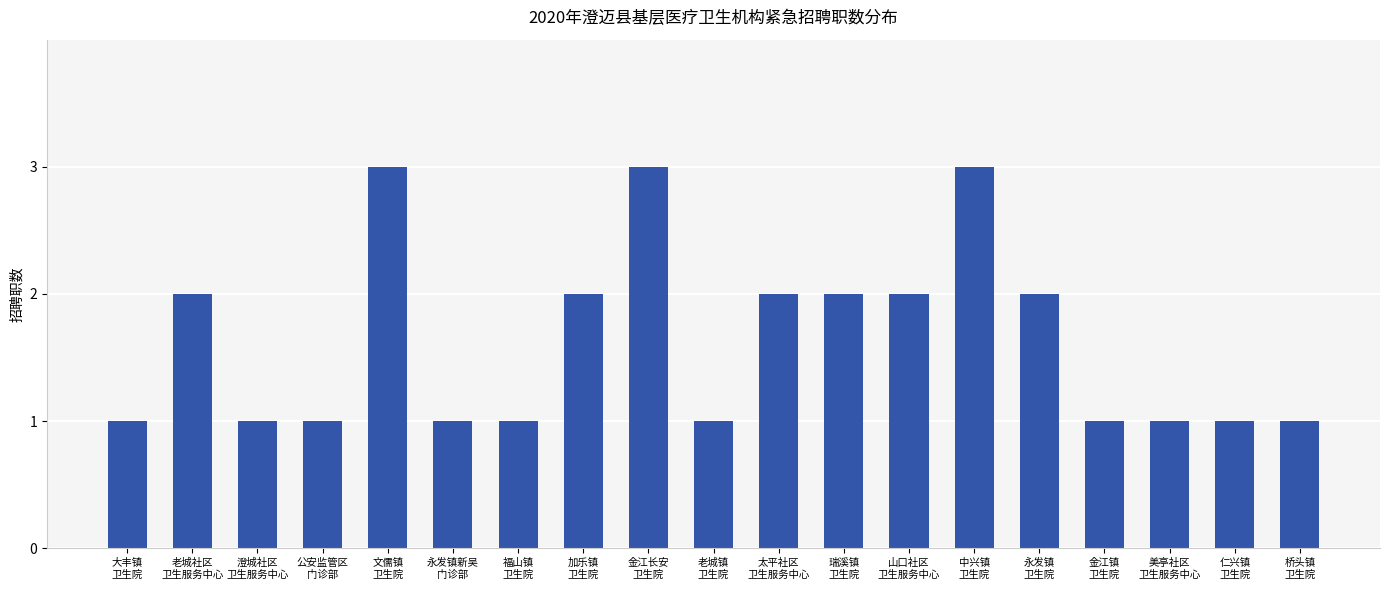

What is the value of the 5th bar from the left?

3